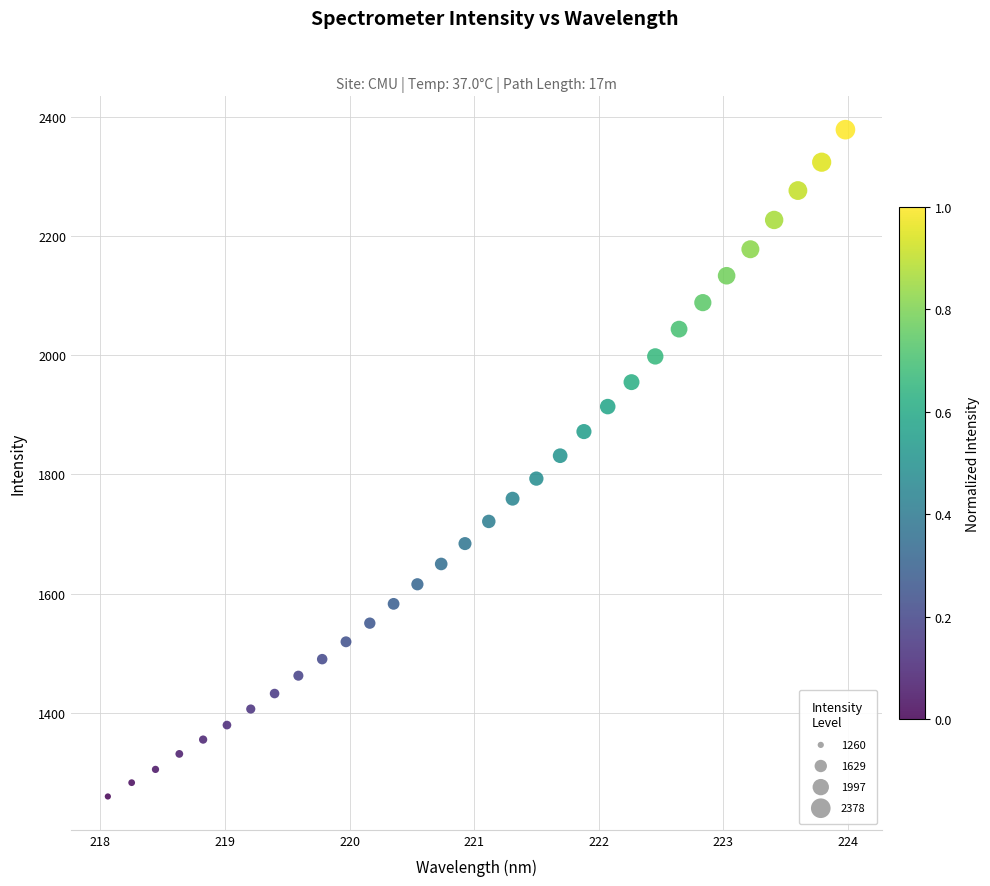

What Y value in the scatter plot is closest to 1819?

1831.4